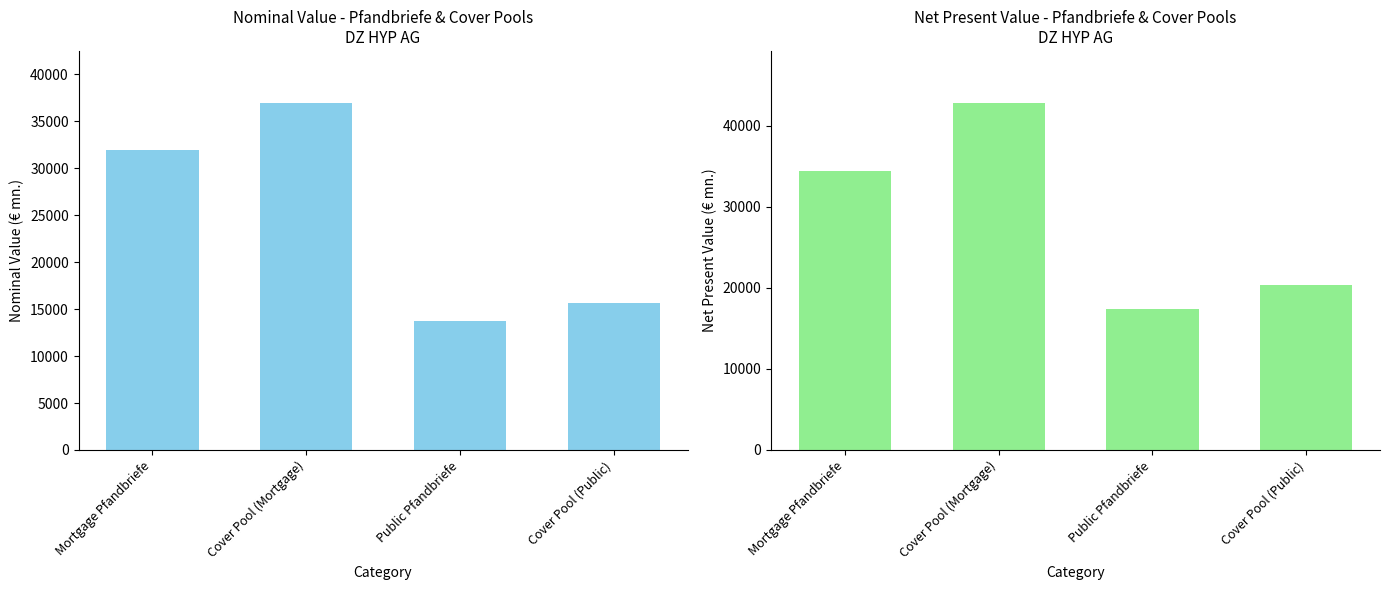

How many data points in net present value are above 34377?

2